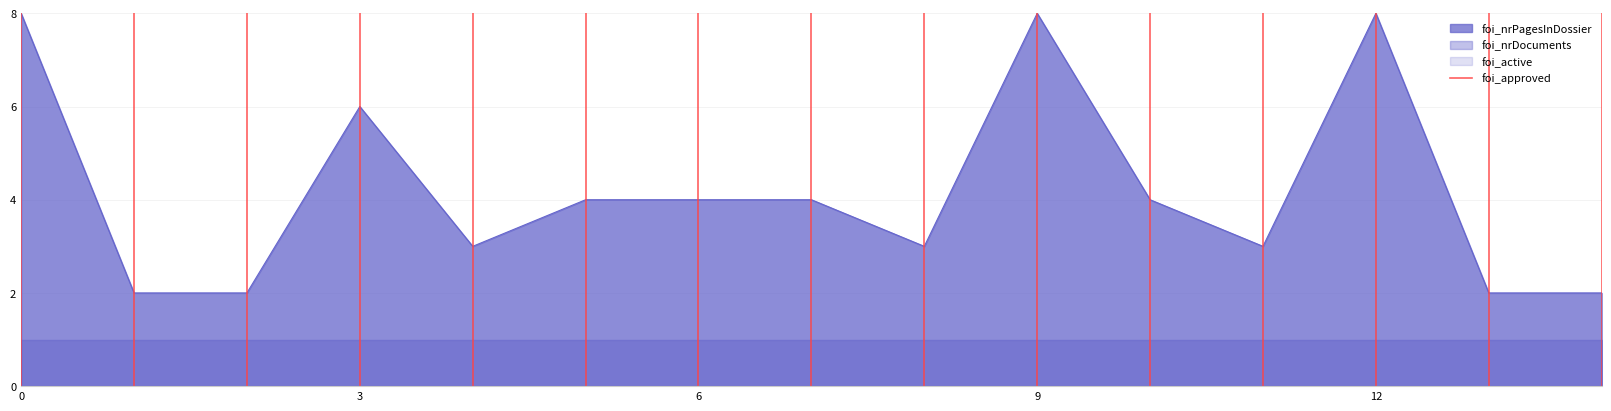

The value of foi_nrPagesInDossier at 9 is 3. True or false?

False